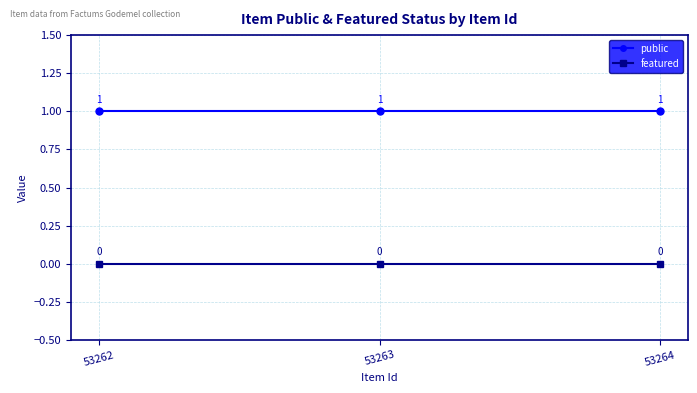

Rank the series by their maximum value, from lowest to highest.

featured, public